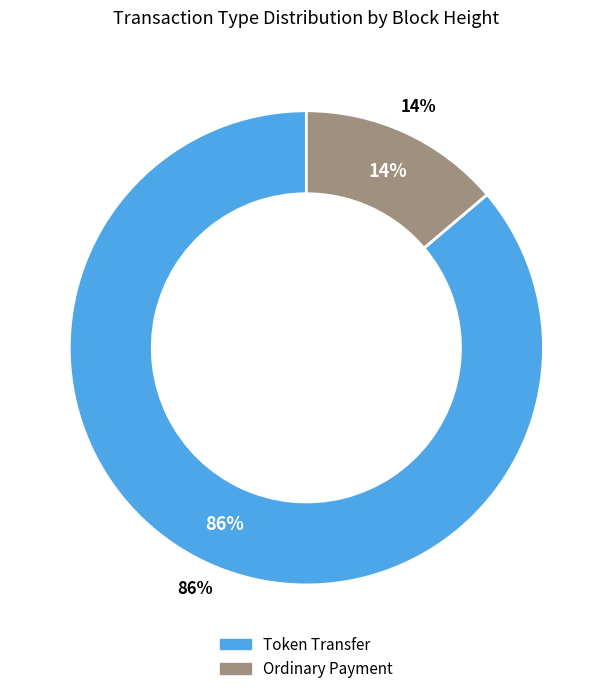

What percentage is the Ordinary Payment (79552) slice, to the nearest percent?

14%